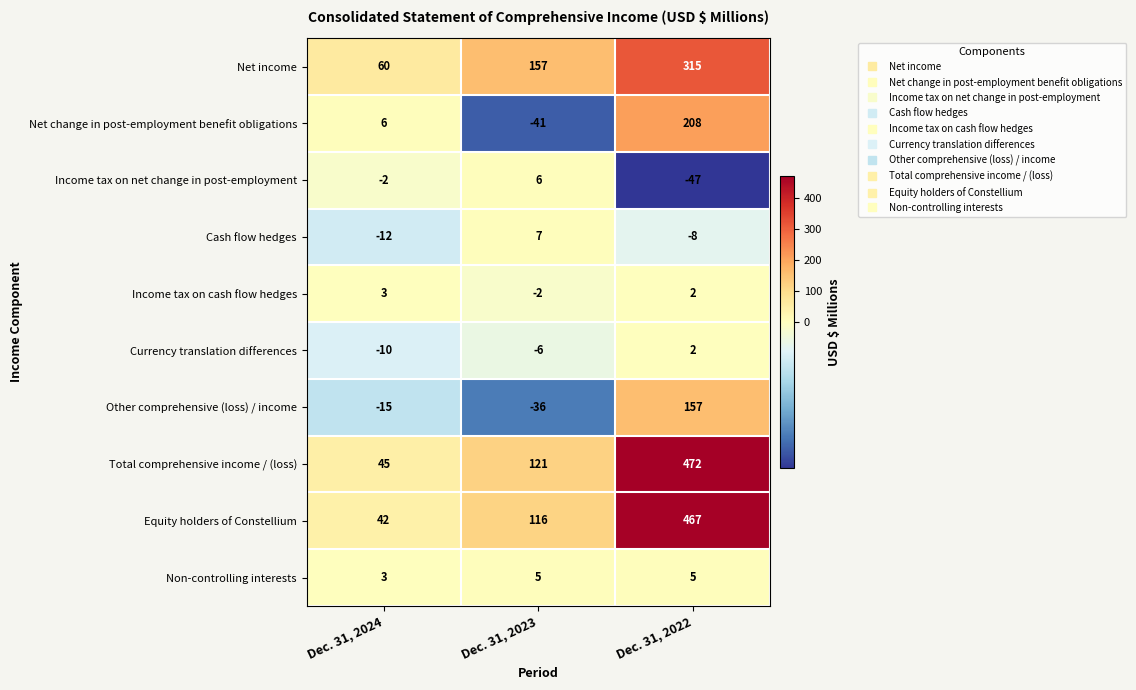

What is the difference between the Cash flow hedges values at Dec. 31, 2023 and Dec. 31, 2022?

15